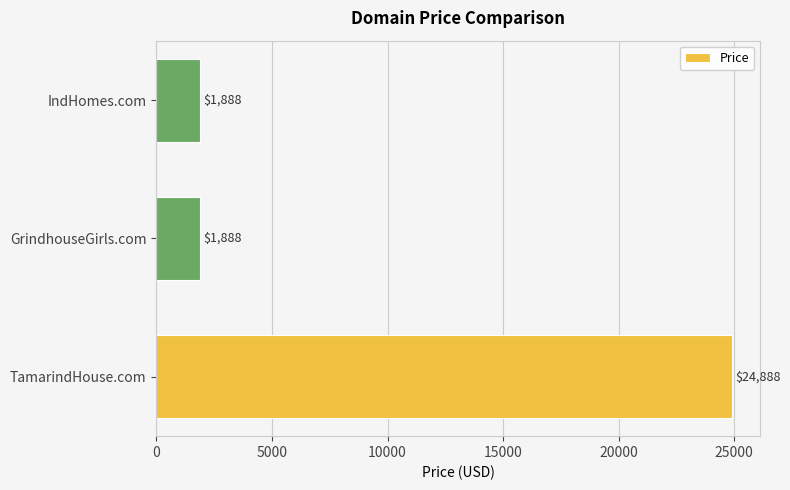

What is the change in value from TamarindHouse.com to GrindhouseGirls.com?

-23000